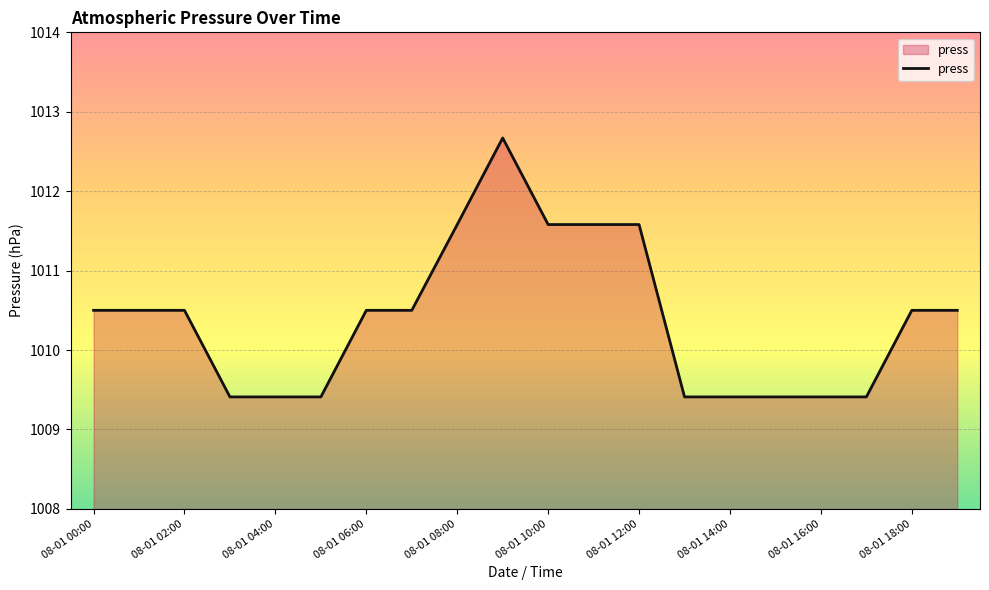

What is the difference between the maximum and minimum values?

3.3